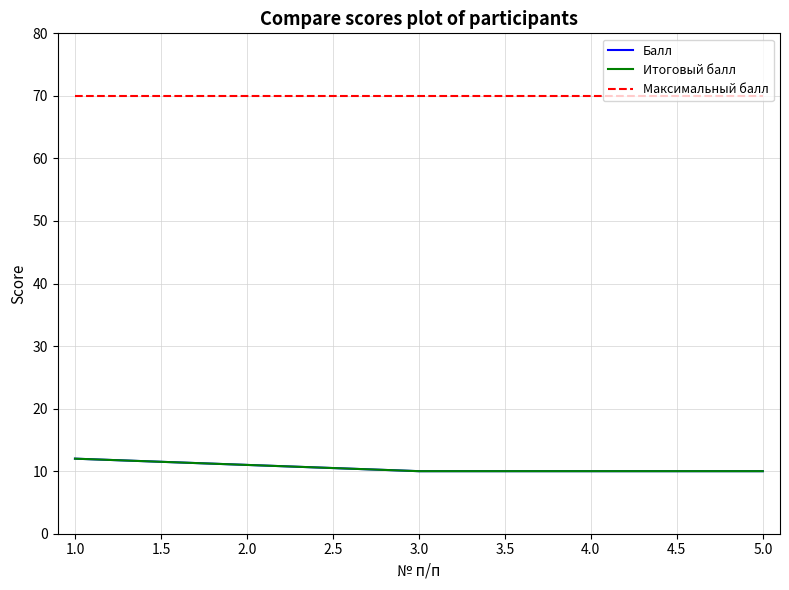

At which label is Балл closest to 11?

2.0